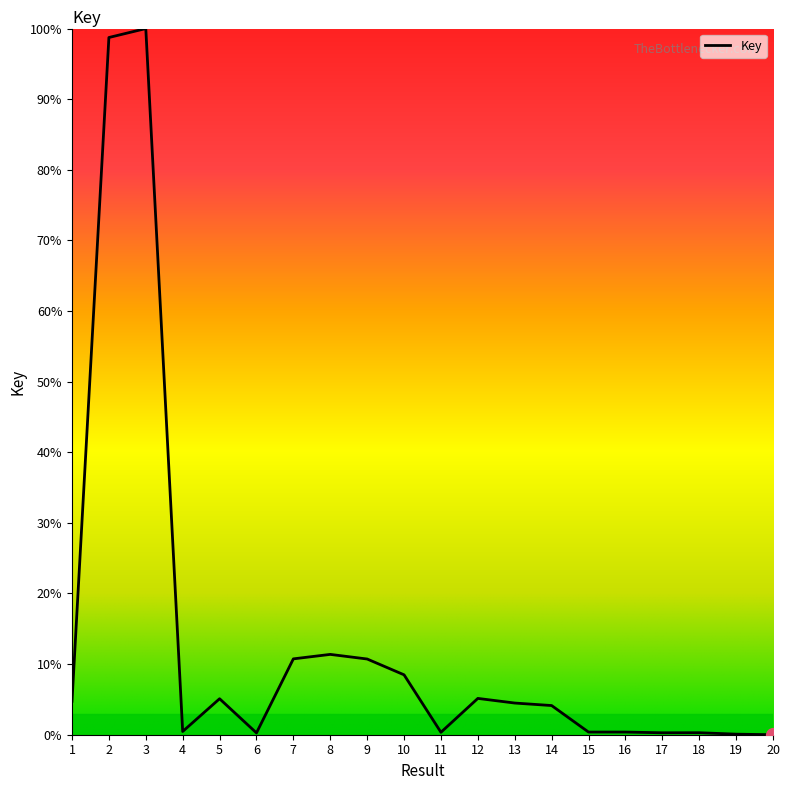

The value at 14 is 4.1. True or false?

True